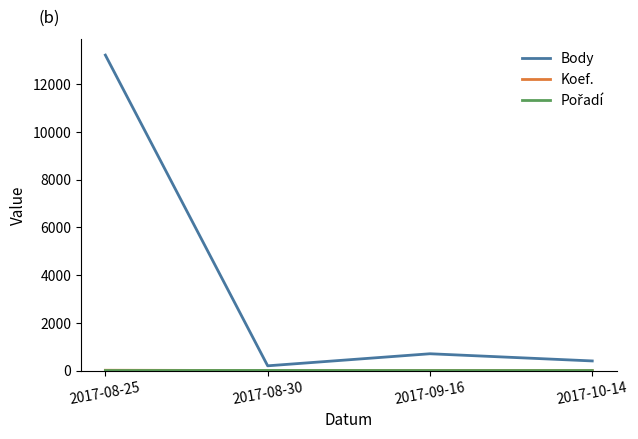

At which category is the sum across all series the highest?

2017-08-25